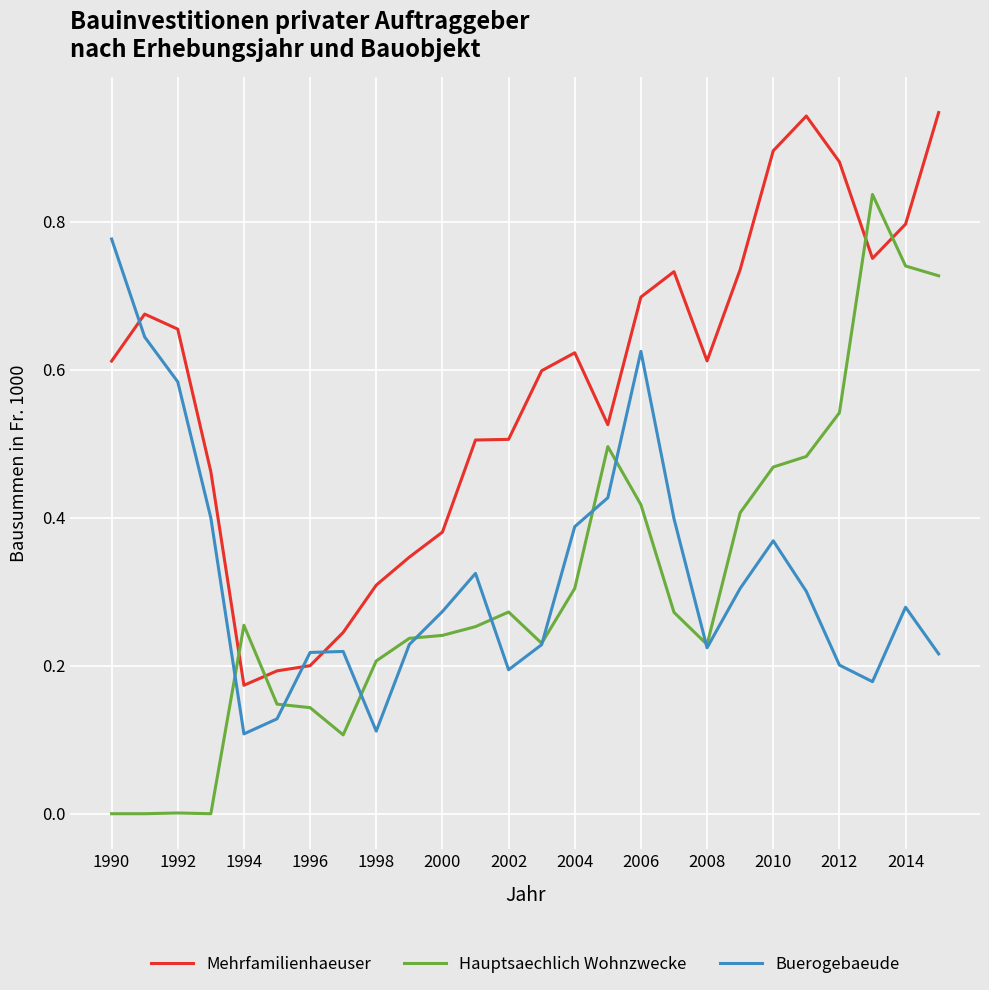

Which series ends up on top after the final intersection of Mehrfamilienhaeuser and Buerogebaeude?

Mehrfamilienhaeuser